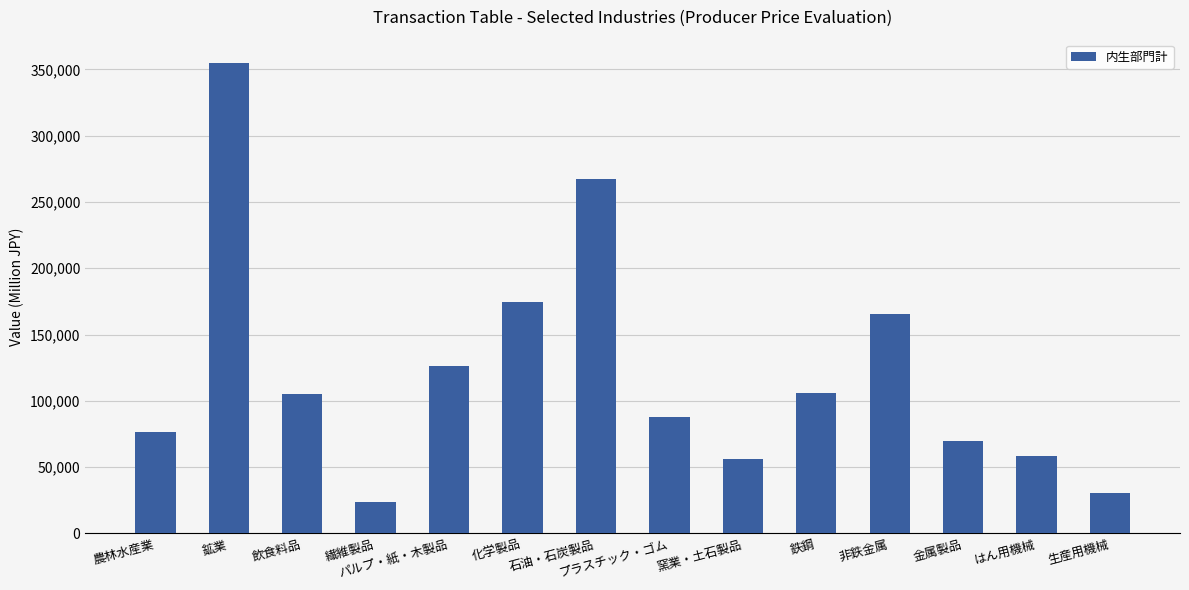

The value at はん用機械 is 58155. True or false?

True